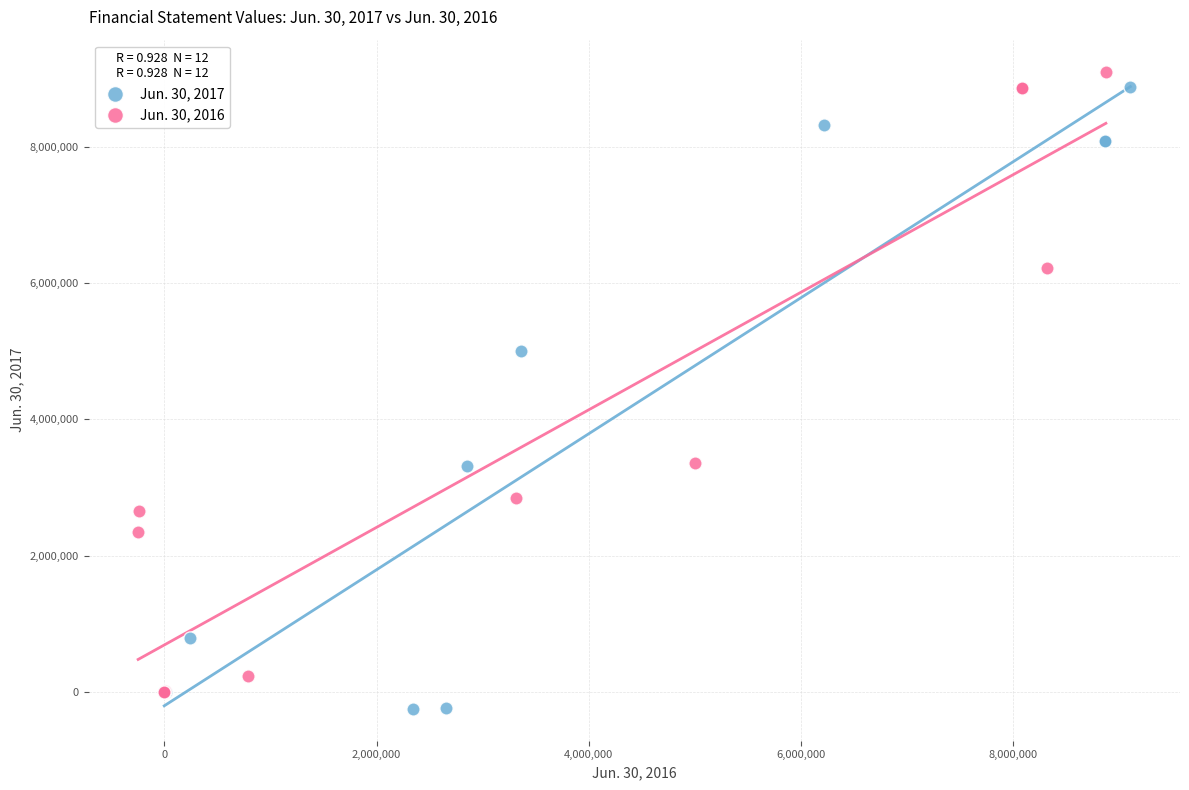

What are all the series names shown in the legend?

Jun. 30, 2017, Jun. 30, 2016